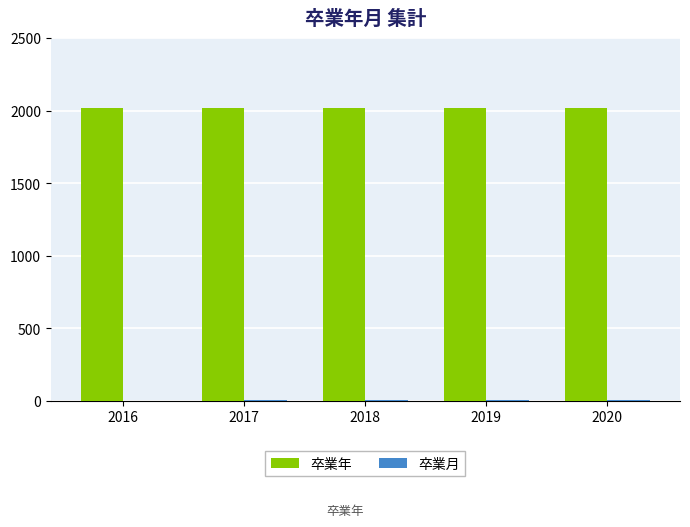

What is the sum of all 卒業年 values?

10090